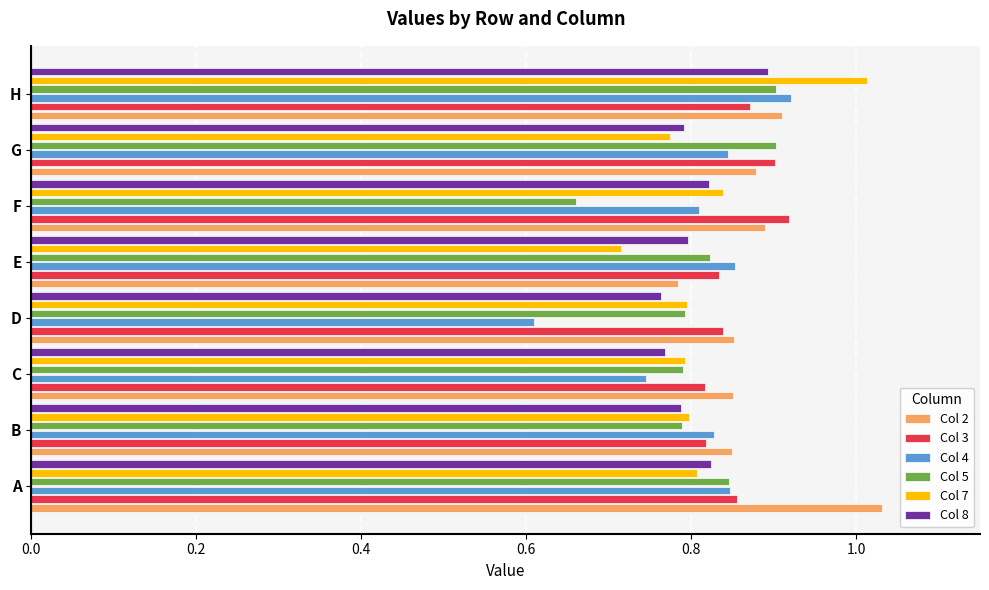

What are all the series names shown in the legend?

Col 2, Col 3, Col 4, Col 5, Col 7, Col 8